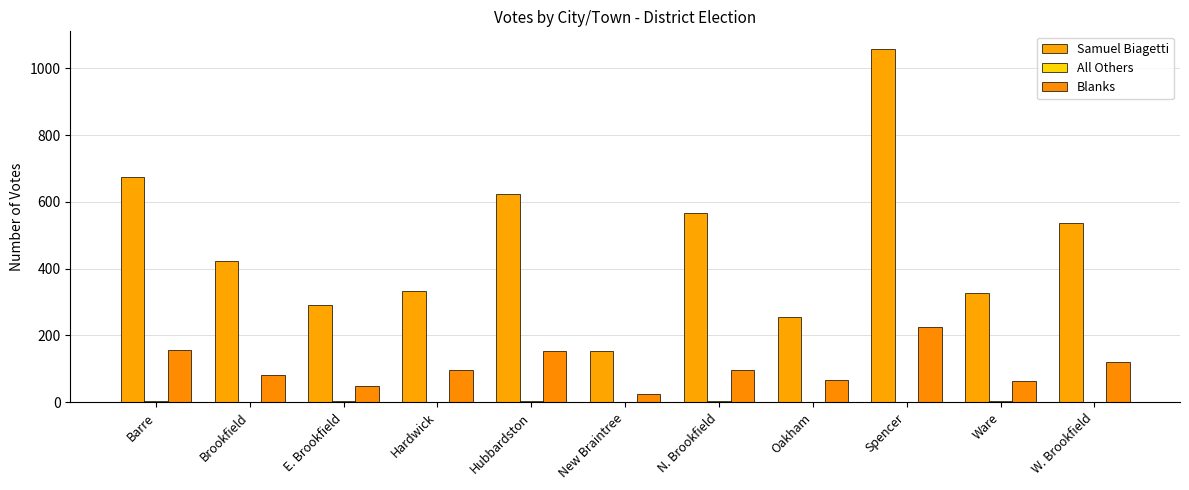

The value of All Others at Barre is 5. True or false?

False